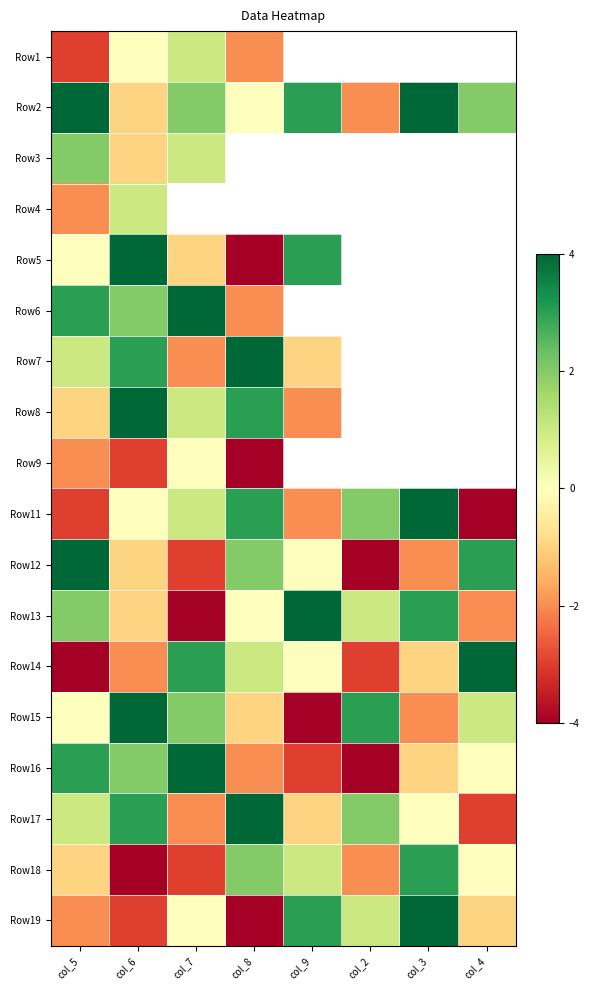

At col_8, list the series in order from largest to smallest.

Row3, Row4, Row7, Row17, Row8, Row11, Row12, Row18, Row14, Row2, Row13, Row15, Row1, Row6, Row16, Row5, Row9, Row19